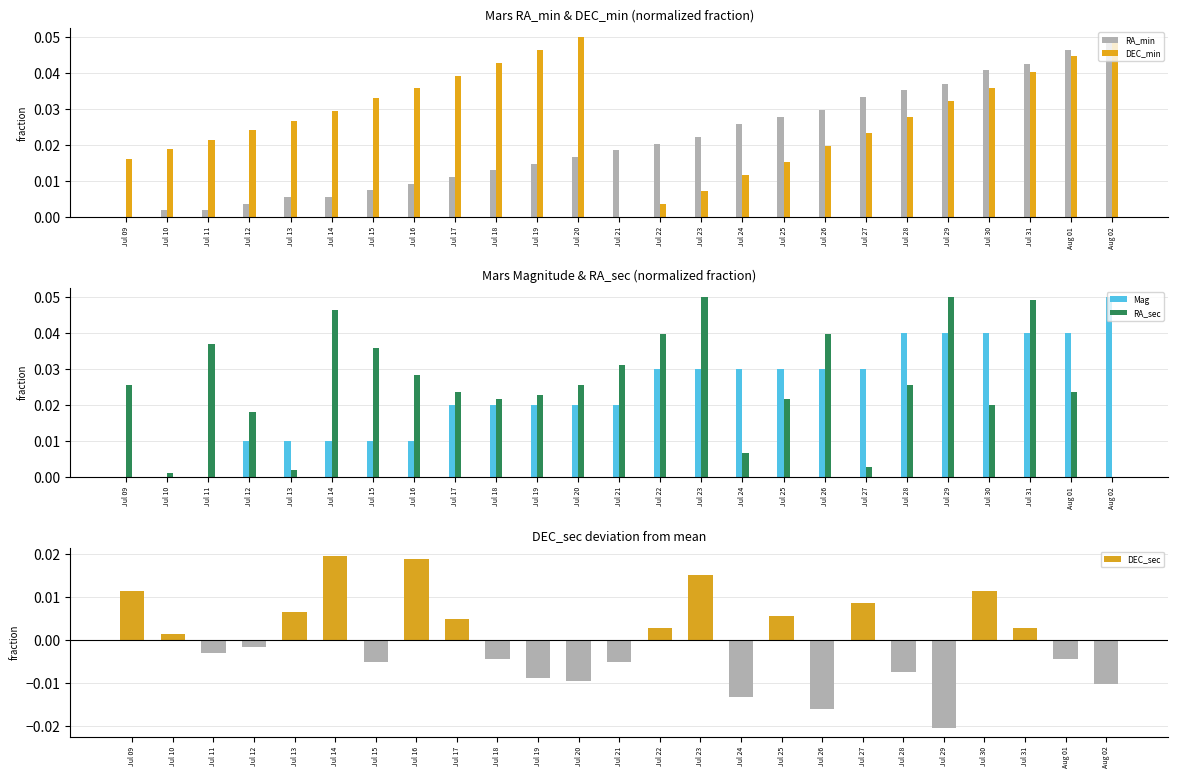

Reading right to left, transcribe all the data shown in this chart.

RA_min: Aug 02=0.1	Aug 01=0.0	Jul 31=0.0	Jul 30=0.0	Jul 29=0.0	Jul 28=0.0	Jul 27=0.0	Jul 26=0.0	Jul 25=0.0	Jul 24=0.0	Jul 23=0.0	Jul 22=0.0	Jul 21=0.0	Jul 20=0.0	Jul 19=0.0	Jul 18=0.0	Jul 17=0.0	Jul 16=0.0	Jul 15=0.0	Jul 14=0.0	Jul 13=0.0	Jul 12=0.0	Jul 11=0.0	Jul 10=0.0	Jul 09=0.0
DEC_min: Aug 02=0.0	Aug 01=0.0	Jul 31=0.0	Jul 30=0.0	Jul 29=0.0	Jul 28=0.0	Jul 27=0.0	Jul 26=0.0	Jul 25=0.0	Jul 24=0.0	Jul 23=0.0	Jul 22=0.0	Jul 21=0.0	Jul 20=0.1	Jul 19=0.0	Jul 18=0.0	Jul 17=0.0	Jul 16=0.0	Jul 15=0.0	Jul 14=0.0	Jul 13=0.0	Jul 12=0.0	Jul 11=0.0	Jul 10=0.0	Jul 09=0.0
Mag: Aug 02=0.1	Aug 01=0.0	Jul 31=0.0	Jul 30=0.0	Jul 29=0.0	Jul 28=0.0	Jul 27=0.0	Jul 26=0.0	Jul 25=0.0	Jul 24=0.0	Jul 23=0.0	Jul 22=0.0	Jul 21=0.0	Jul 20=0.0	Jul 19=0.0	Jul 18=0.0	Jul 17=0.0	Jul 16=0.0	Jul 15=0.0	Jul 14=0.0	Jul 13=0.0	Jul 12=0.0	Jul 11=0.0	Jul 10=0.0	Jul 09=0.0
RA_sec: Aug 02=0.0	Aug 01=0.0	Jul 31=0.0	Jul 30=0.0	Jul 29=0.1	Jul 28=0.0	Jul 27=0.0	Jul 26=0.0	Jul 25=0.0	Jul 24=0.0	Jul 23=0.1	Jul 22=0.0	Jul 21=0.0	Jul 20=0.0	Jul 19=0.0	Jul 18=0.0	Jul 17=0.0	Jul 16=0.0	Jul 15=0.0	Jul 14=0.0	Jul 13=0.0	Jul 12=0.0	Jul 11=0.0	Jul 10=0.0	Jul 09=0.0
DEC_sec: Aug 02=-0.0	Aug 01=-0.0	Jul 31=0.0	Jul 30=0.0	Jul 29=-0.0	Jul 28=-0.0	Jul 27=0.0	Jul 26=-0.0	Jul 25=0.0	Jul 24=-0.0	Jul 23=0.0	Jul 22=0.0	Jul 21=-0.0	Jul 20=-0.0	Jul 19=-0.0	Jul 18=-0.0	Jul 17=0.0	Jul 16=0.0	Jul 15=-0.0	Jul 14=0.0	Jul 13=0.0	Jul 12=-0.0	Jul 11=-0.0	Jul 10=0.0	Jul 09=0.0